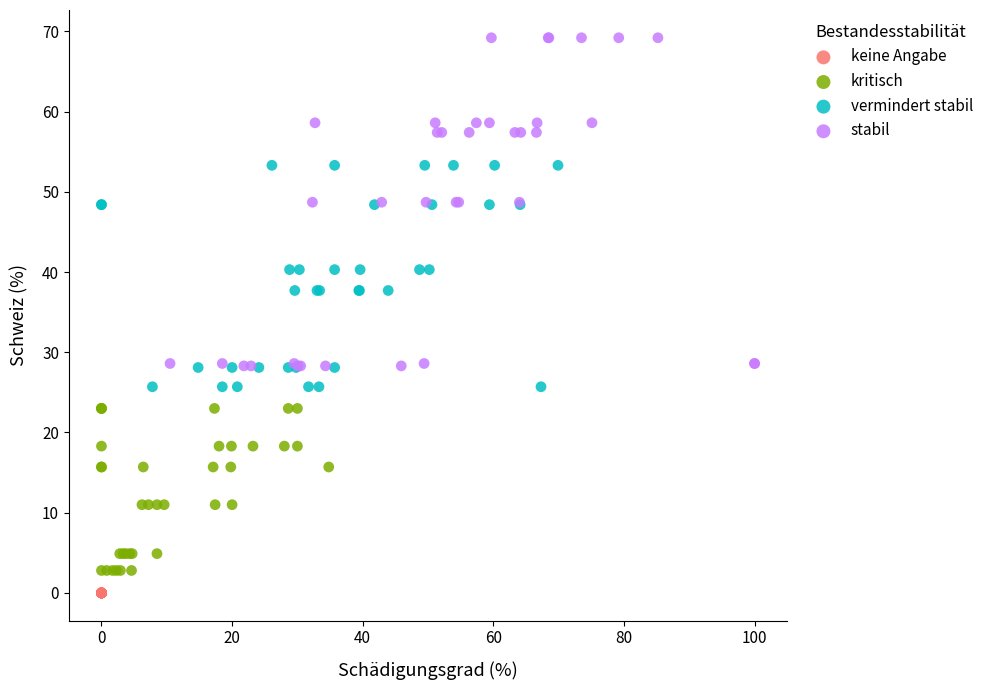

What are all the series names shown in the legend?

keine Angabe, kritisch, vermindert stabil, stabil